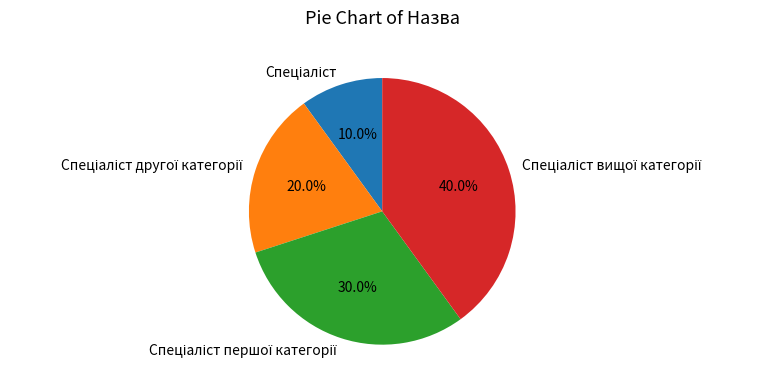

How many slices are in this pie chart?

4